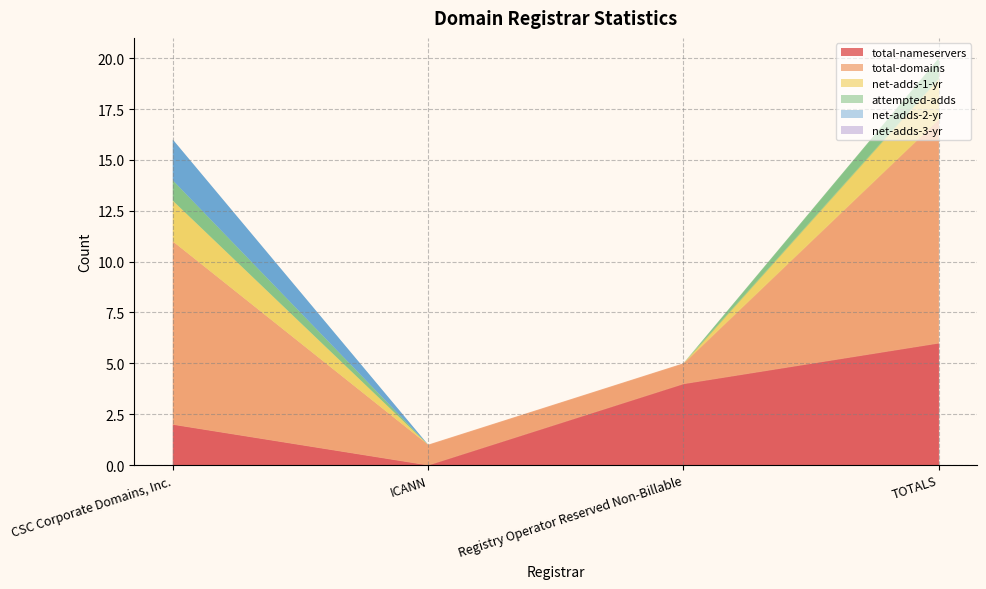

Does the chart display data point markers on the line(s)?

No